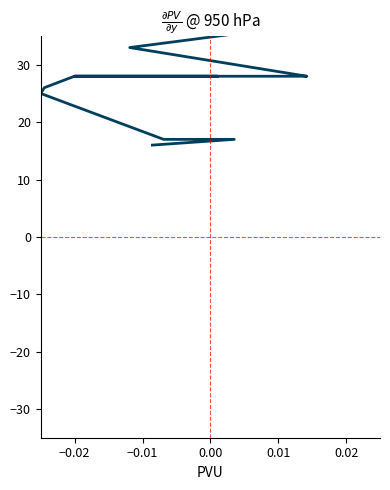

How many distinct data groups are displayed?

1